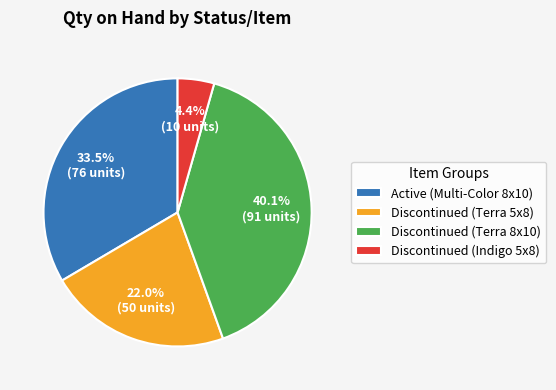

Is it true that Active (Multi-Color 8x10) is 28% of the pie?

False